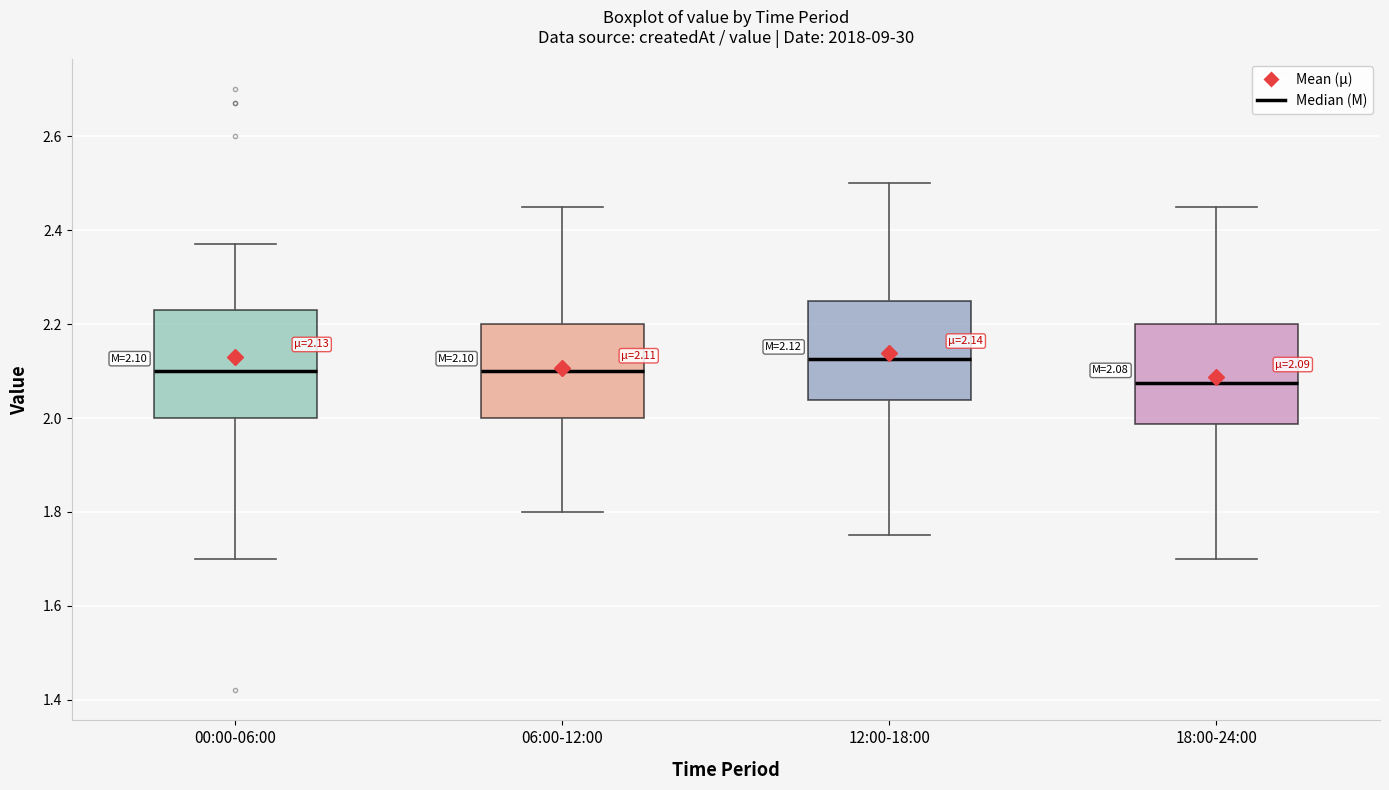

Which box's median line is the lowest?

18:00-24:00